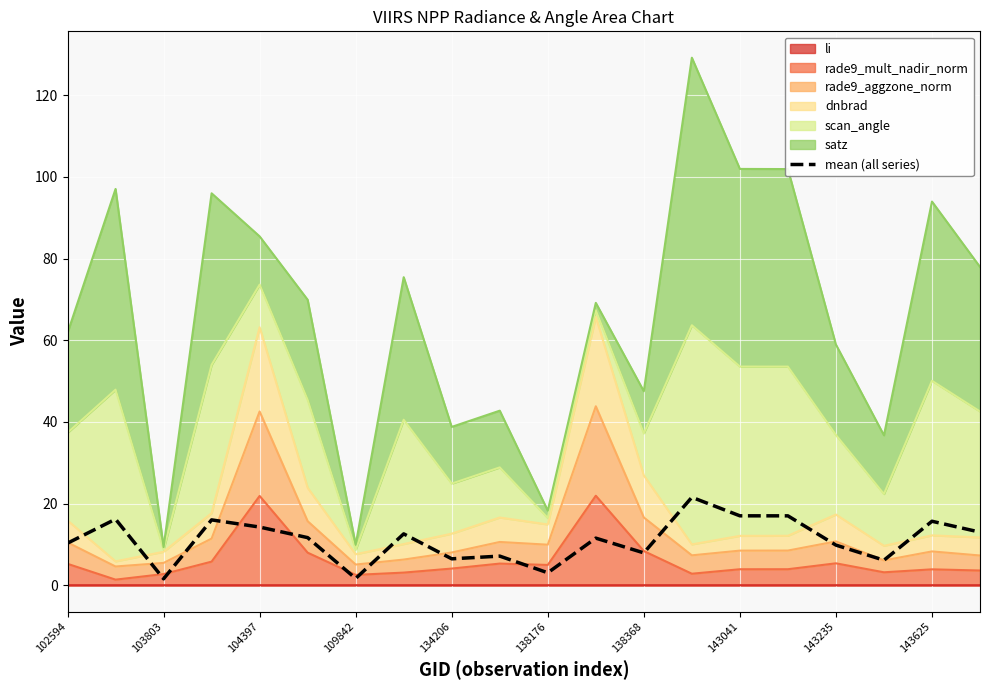

Reading left to right, transcribe all the data shown in this chart.

10.3	16.2	1.6	16.0	14.2	11.7	1.7	12.6	6.5	7.1	3.0	11.5	7.9	21.5	17.0	17.0	9.8	6.1	15.7	13.0